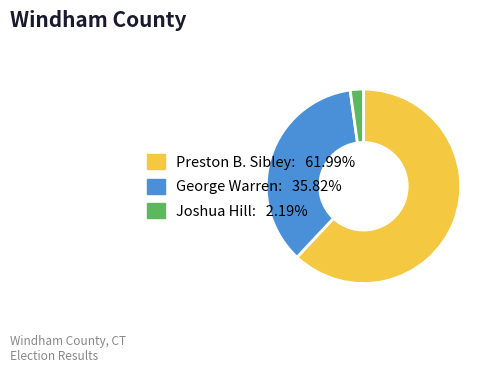

How many segments does this pie chart have?

3